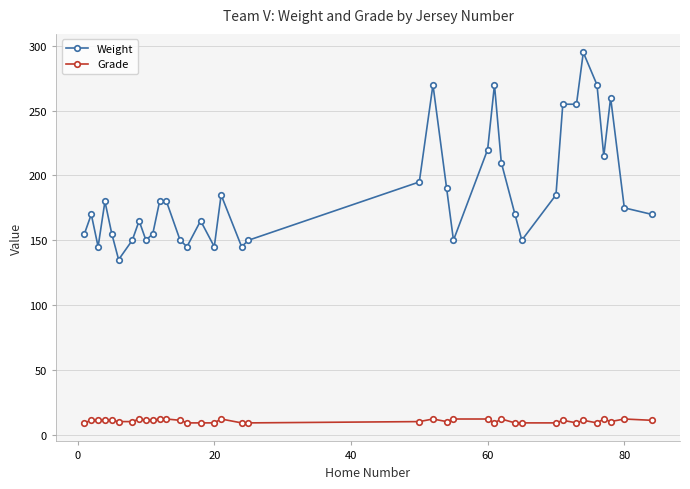

True or false: Grade has more than 0 points higher than both neighbors.

True